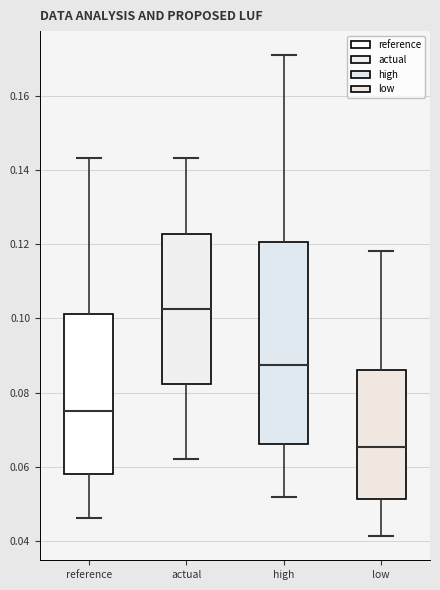

Where does the median line of the box for low sit on the y-axis? The values are not printed on the chart, so give them approximately, as read against the axis.

0.066